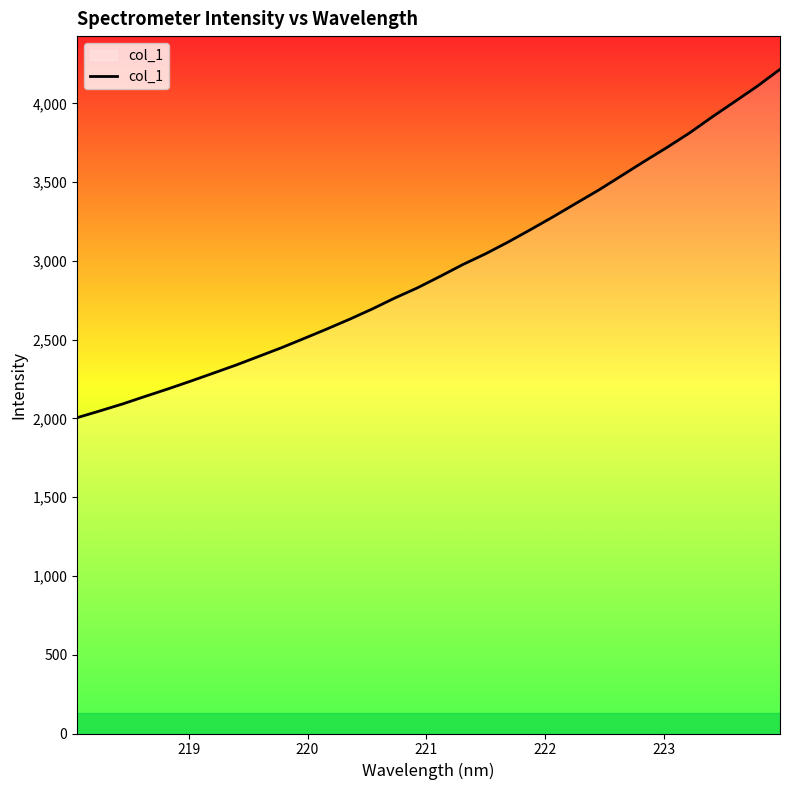

What is the smallest value displayed?

2004.7